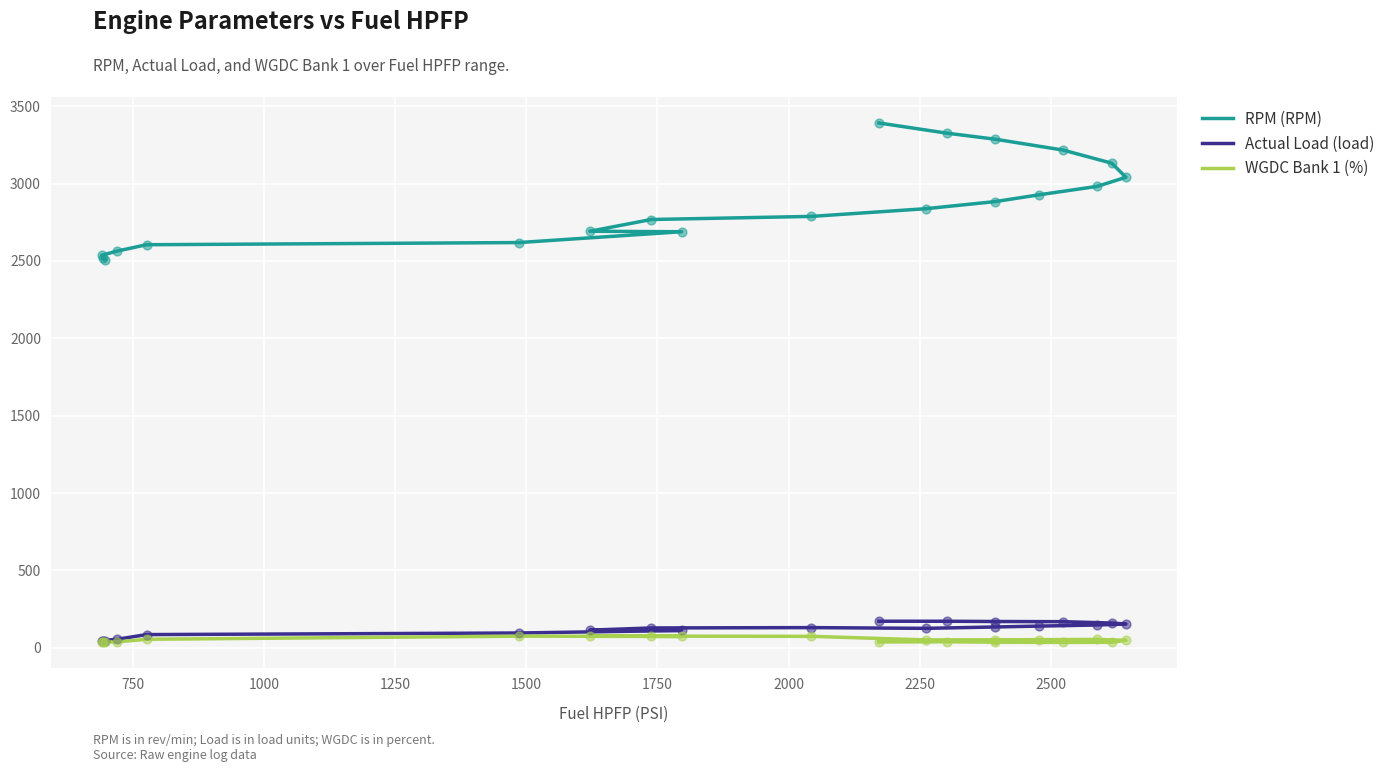

At how many categories does at least one series exceed 3335?

1